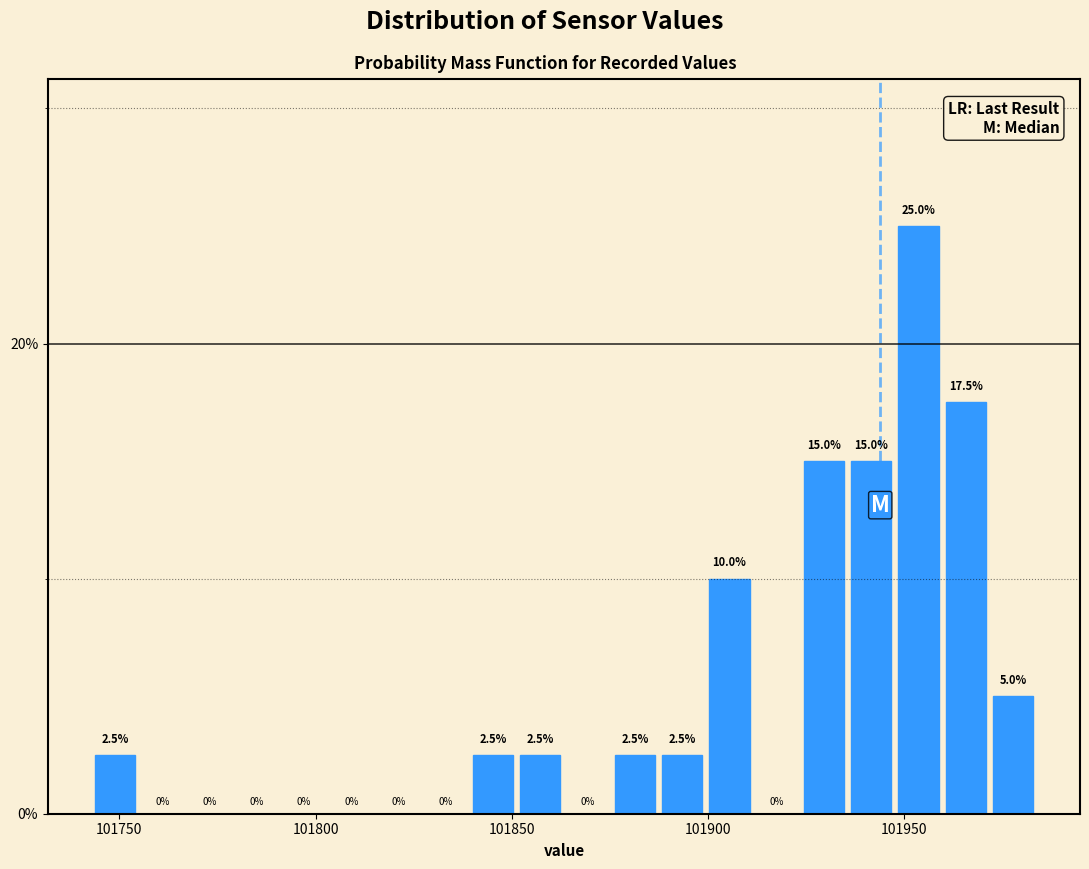

Read against the x-axis, roughly where is the centre of the tallest bar?

101955